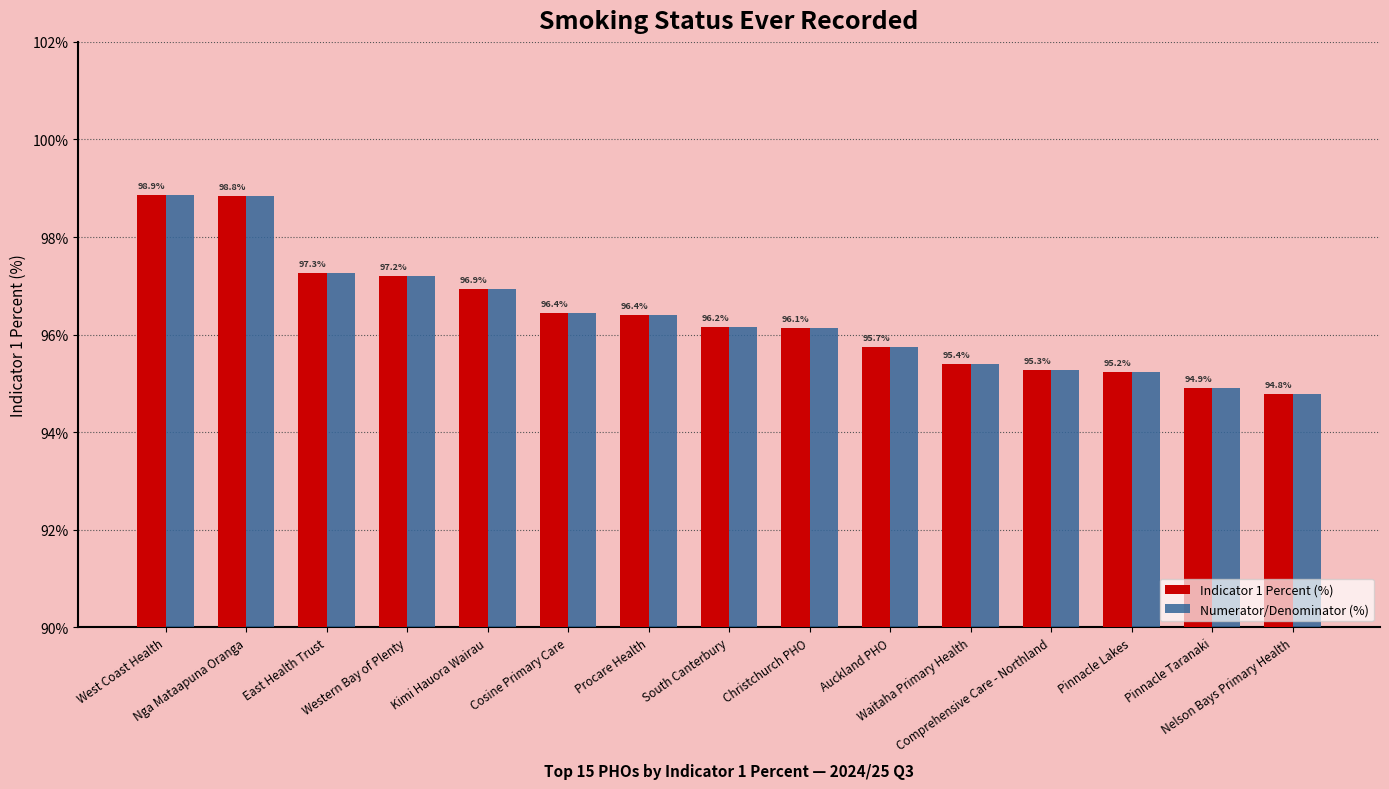

Where does the Indicator 1 Percent (%) series first go above 96?

West Coast Health